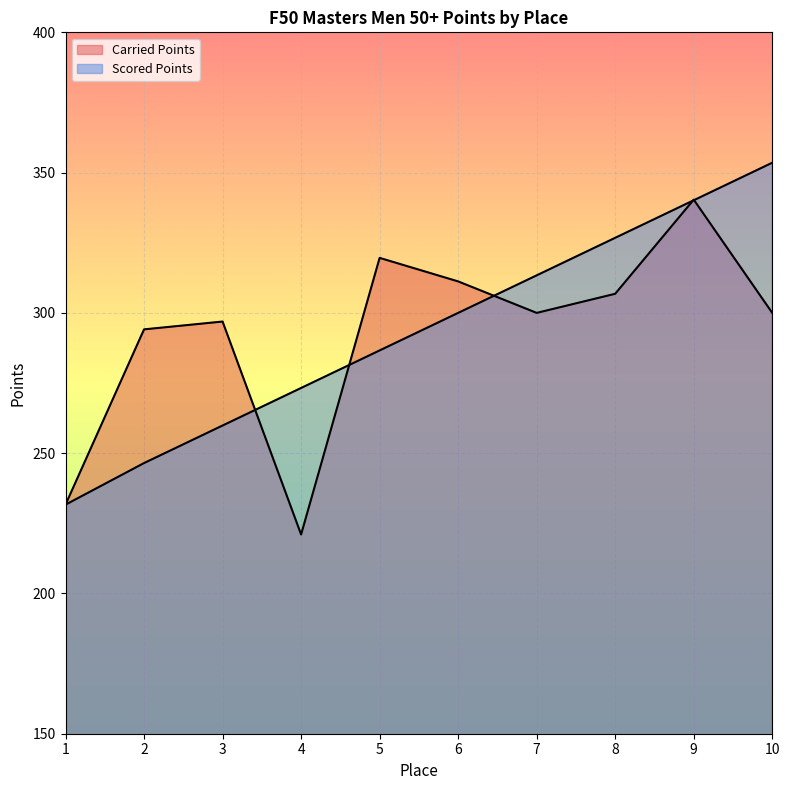

Does the chart display data point markers on the line(s)?

No